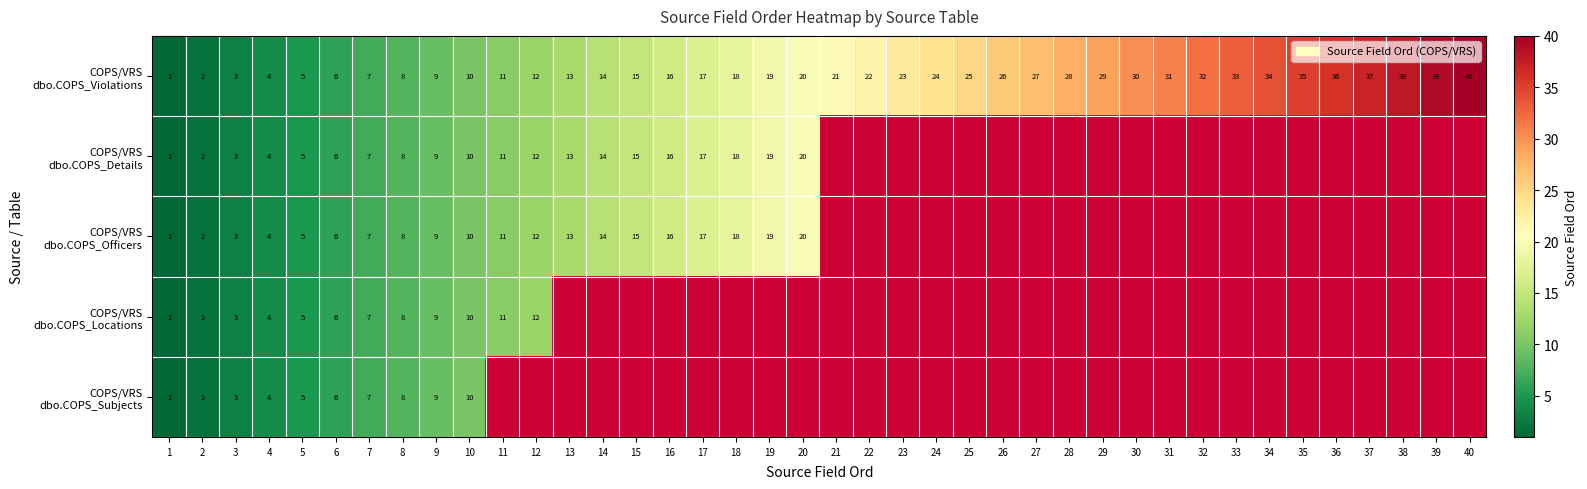

What is the minimum value shown in the chart?

1.0